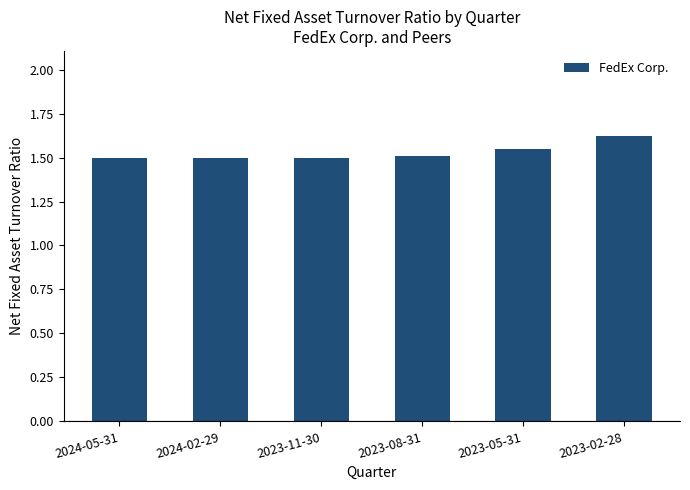

What is the smallest value displayed?

1.5